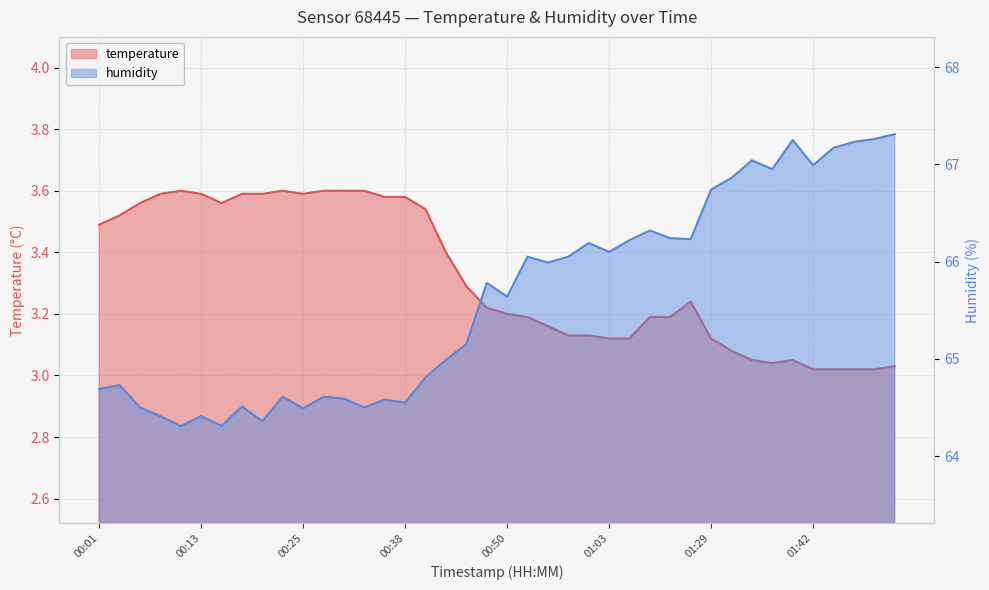

The value of temperature at 01:00 is 4.8. True or false?

False